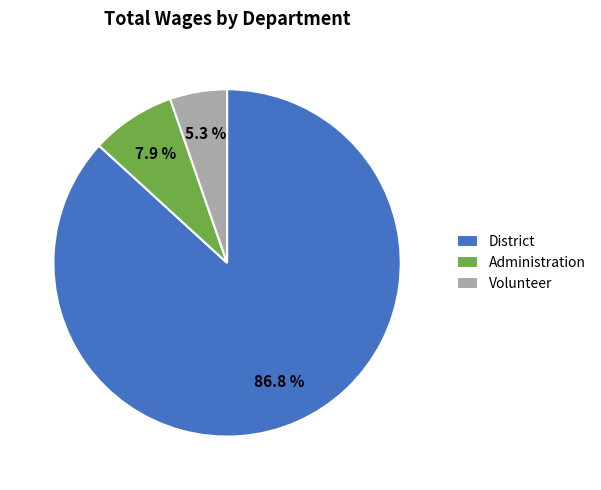

To the nearest percent, what percentage of the pie is Volunteer?

5%